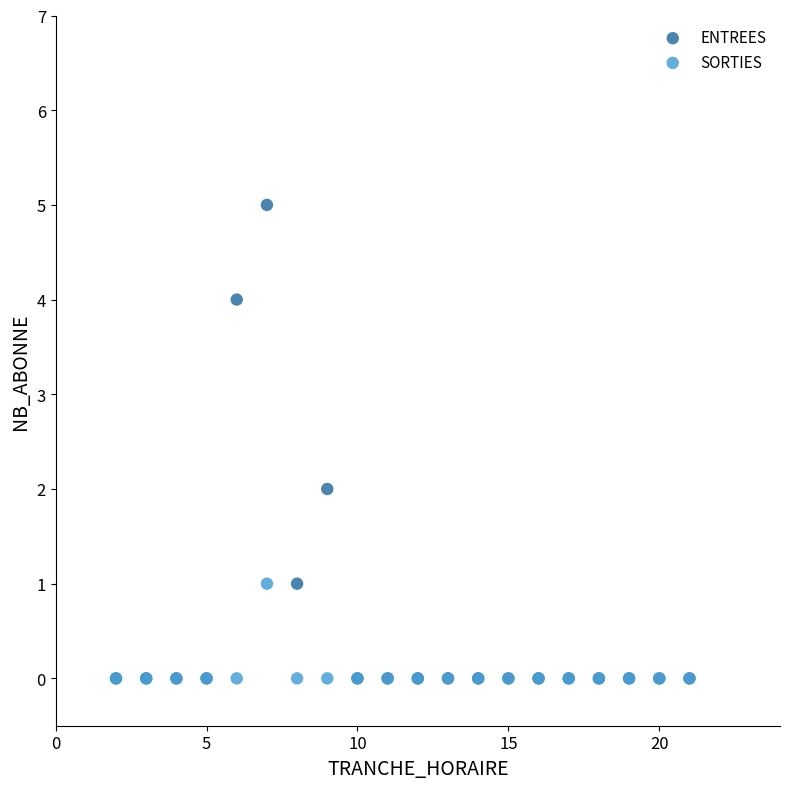

What are all the series names shown in the legend?

ENTREES, SORTIES